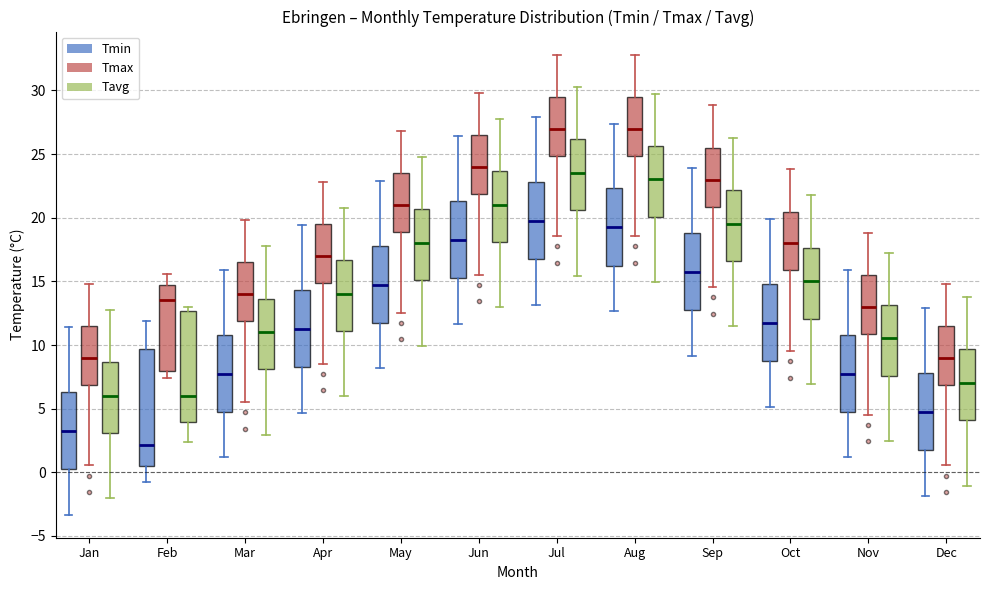

Reading left to right, transcribe this box plot: for each box, give where its median line is, the range the box spans, and where its two whiskers end, as read against the y-axis. The values are not printed on the chart, so give them approximately, as read against the axis.

Jan (Tmin): median 3.0, box 0.0 to 6.5, whiskers -3.5 to 11.5
Jan (Tmax): median 9.0, box 7.0 to 11.5, whiskers 0.5 to 15.0
Jan (Tavg): median 6.0, box 3.0 to 8.5, whiskers -2.0 to 13.0
Feb (Tmin): median 2.0, box 0.5 to 9.5, whiskers -1.0 to 12.0
Feb (Tmax): median 13.5, box 8.0 to 14.5, whiskers 7.5 to 15.5
Feb (Tavg): median 6.0, box 4.0 to 12.5, whiskers 2.5 to 13.0
Mar (Tmin): median 7.5, box 4.5 to 11.0, whiskers 1.0 to 16.0
Mar (Tmax): median 14.0, box 12.0 to 16.5, whiskers 5.5 to 20.0
Mar (Tavg): median 11.0, box 8.0 to 13.5, whiskers 3.0 to 18.0
Apr (Tmin): median 11.0, box 8.0 to 14.5, whiskers 4.5 to 19.5
Apr (Tmax): median 17.0, box 15.0 to 19.5, whiskers 8.5 to 23.0
Apr (Tavg): median 14.0, box 11.0 to 16.5, whiskers 6.0 to 21.0
May (Tmin): median 14.5, box 11.5 to 18.0, whiskers 8.0 to 23.0
May (Tmax): median 21.0, box 19.0 to 23.5, whiskers 12.5 to 27.0
May (Tavg): median 18.0, box 15.0 to 20.5, whiskers 10.0 to 25.0
Jun (Tmin): median 18.0, box 15.0 to 21.5, whiskers 11.5 to 26.5
Jun (Tmax): median 24.0, box 22.0 to 26.5, whiskers 15.5 to 30.0
Jun (Tavg): median 21.0, box 18.0 to 23.5, whiskers 13.0 to 28.0
Jul (Tmin): median 19.5, box 16.5 to 23.0, whiskers 13.0 to 28.0
Jul (Tmax): median 27.0, box 25.0 to 29.5, whiskers 18.5 to 33.0
Jul (Tavg): median 23.5, box 20.5 to 26.0, whiskers 15.5 to 30.5
Aug (Tmin): median 19.0, box 16.0 to 22.5, whiskers 12.5 to 27.5
Aug (Tmax): median 27.0, box 25.0 to 29.5, whiskers 18.5 to 33.0
Aug (Tavg): median 23.0, box 20.0 to 25.5, whiskers 15.0 to 30.0
Sep (Tmin): median 15.5, box 12.5 to 19.0, whiskers 9.0 to 24.0
Sep (Tmax): median 23.0, box 21.0 to 25.5, whiskers 14.5 to 29.0
Sep (Tavg): median 19.5, box 16.5 to 22.0, whiskers 11.5 to 26.5
Oct (Tmin): median 11.5, box 8.5 to 15.0, whiskers 5.0 to 20.0
Oct (Tmax): median 18.0, box 16.0 to 20.5, whiskers 9.5 to 24.0
Oct (Tavg): median 15.0, box 12.0 to 17.5, whiskers 7.0 to 22.0
Nov (Tmin): median 7.5, box 4.5 to 11.0, whiskers 1.0 to 16.0
Nov (Tmax): median 13.0, box 11.0 to 15.5, whiskers 4.5 to 19.0
Nov (Tavg): median 10.5, box 7.5 to 13.0, whiskers 2.5 to 17.5
Dec (Tmin): median 4.5, box 1.5 to 8.0, whiskers -2.0 to 13.0
Dec (Tmax): median 9.0, box 7.0 to 11.5, whiskers 0.5 to 15.0
Dec (Tavg): median 7.0, box 4.0 to 9.5, whiskers -1.0 to 14.0